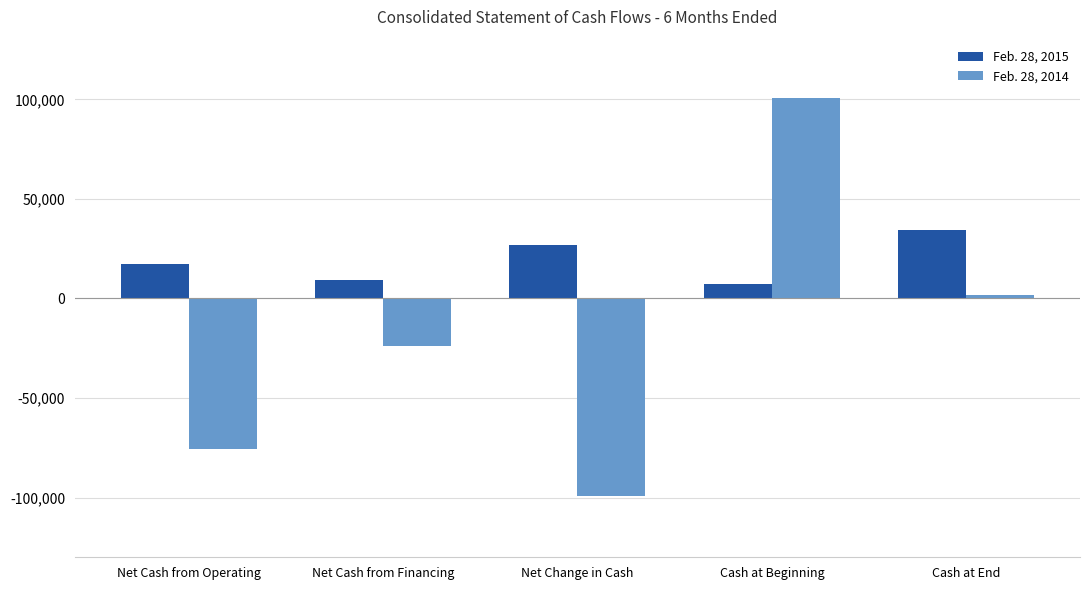

Rank the series by their maximum value, from highest to lowest.

Feb. 28, 2014, Feb. 28, 2015